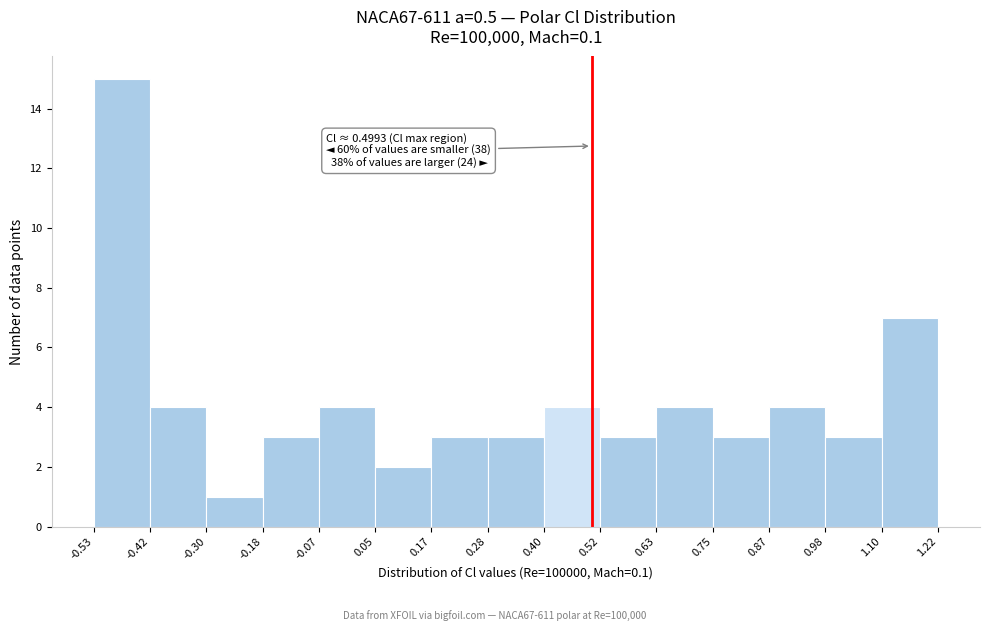

Which range on the x-axis has the tallest bar?

-0.53 to -0.42